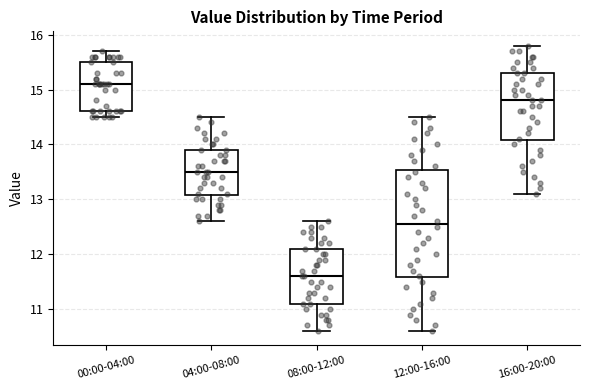

Which box's median line is the lowest?

08:00-12:00